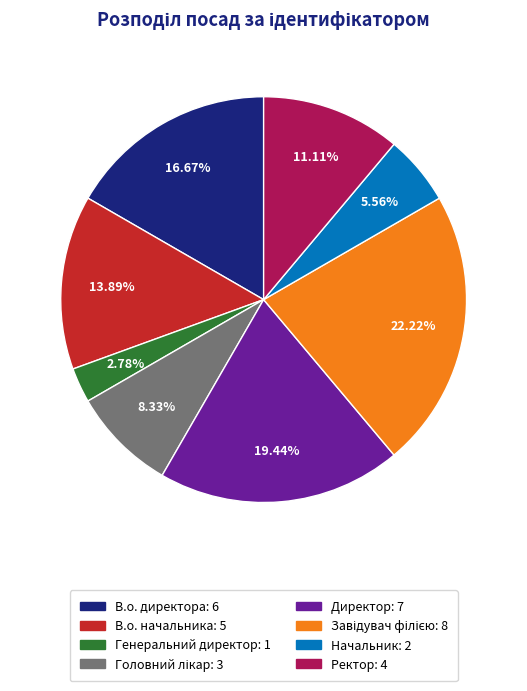

Between Начальник and Генеральний директор, which is larger?

Начальник